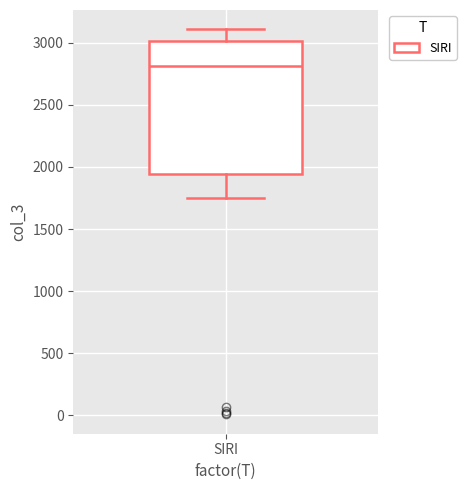

Read this box plot against the y-axis: the position of the median line, the range covered by the box, and the ends of both whiskers. The values are not printed on the chart, so give them approximately, as read against the axis.

median 2800, box 1950 to 3000, whiskers 1750 to 3100